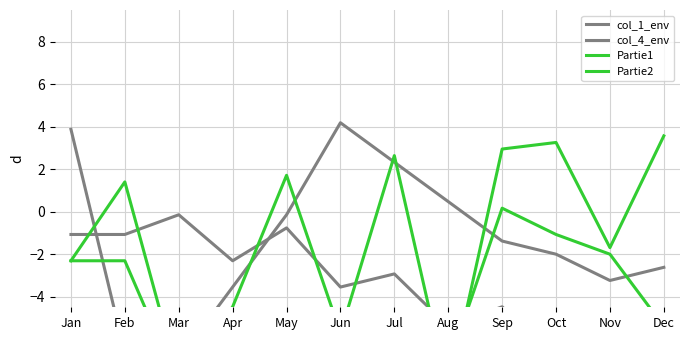

Rank the categories by col_1_env value from lowest to highest.

Dec, Oct, Nov, Aug, Sep, Jun, Jul, Apr, Jan, Feb, May, Mar